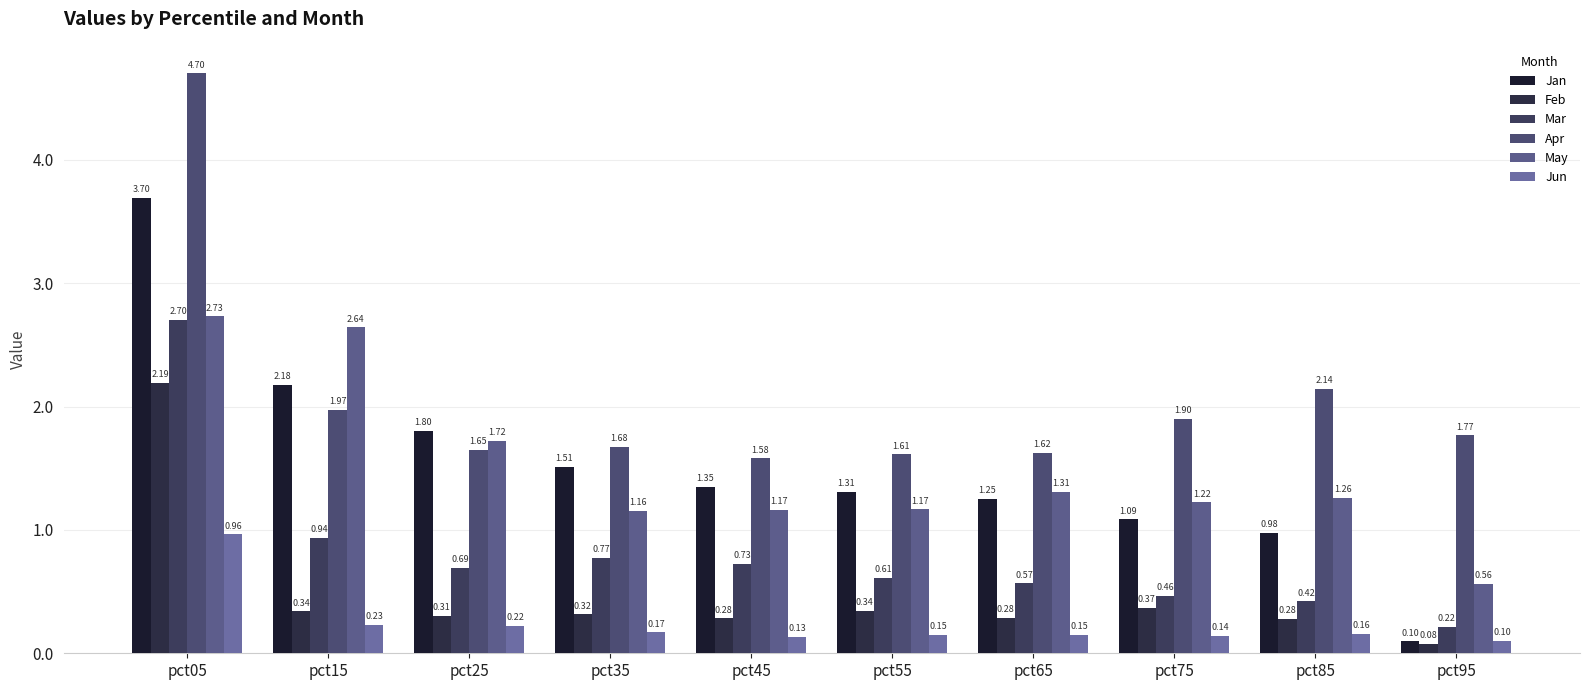

Which series has the widest spread of values?

Jan